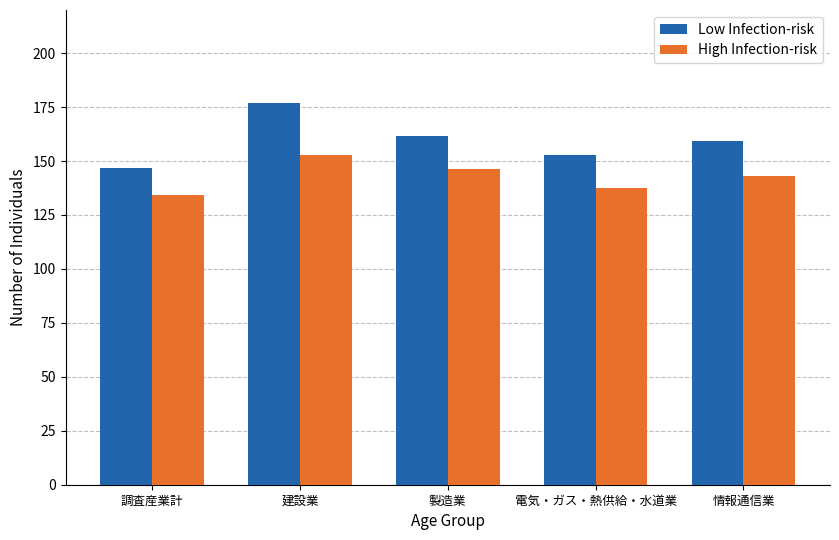

How many bars are there in each group?

2